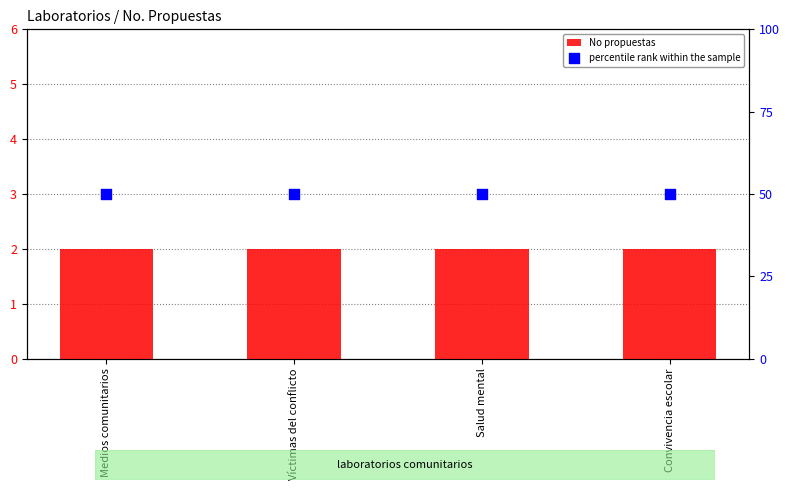

What is the total value across all series at Víctimas del conflicto?

52